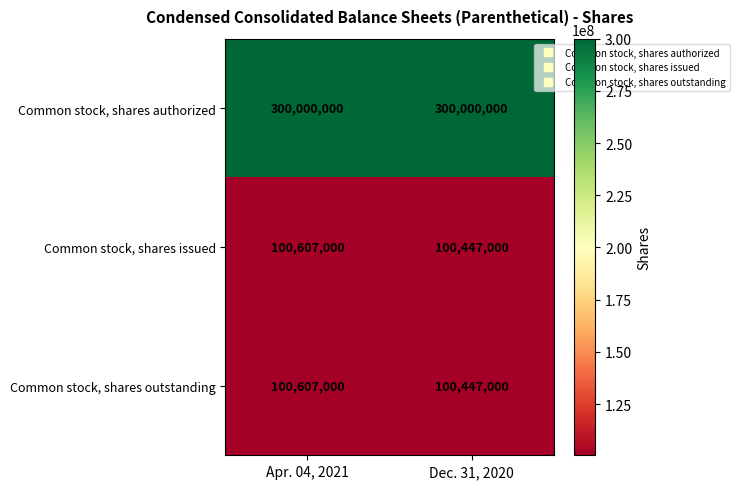

What is the approximate value of Common stock, shares outstanding at Dec. 31, 2020?

100447000